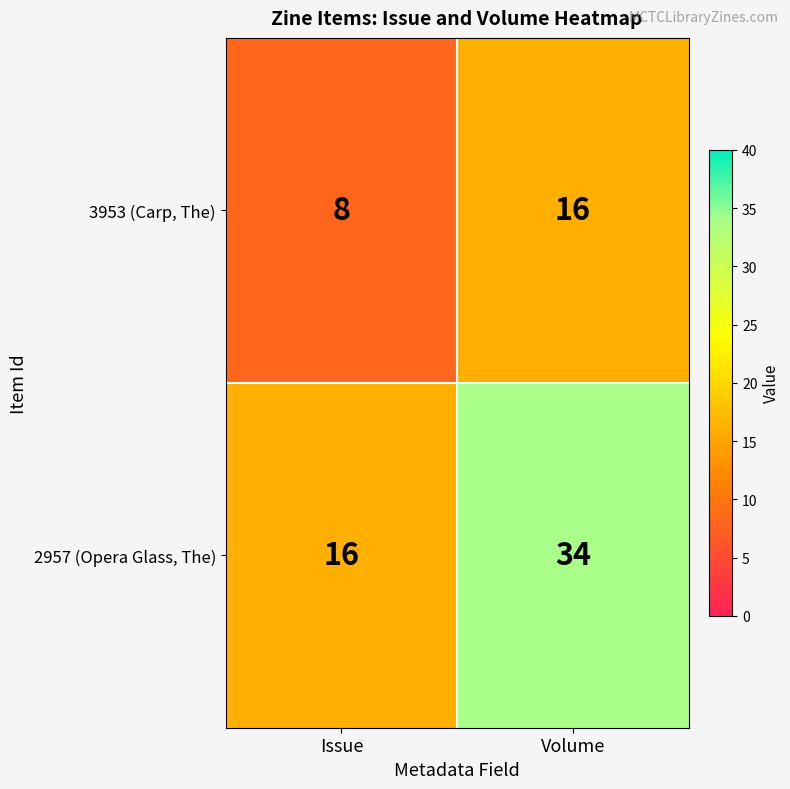

Which category has the lowest value across all series?

Issue